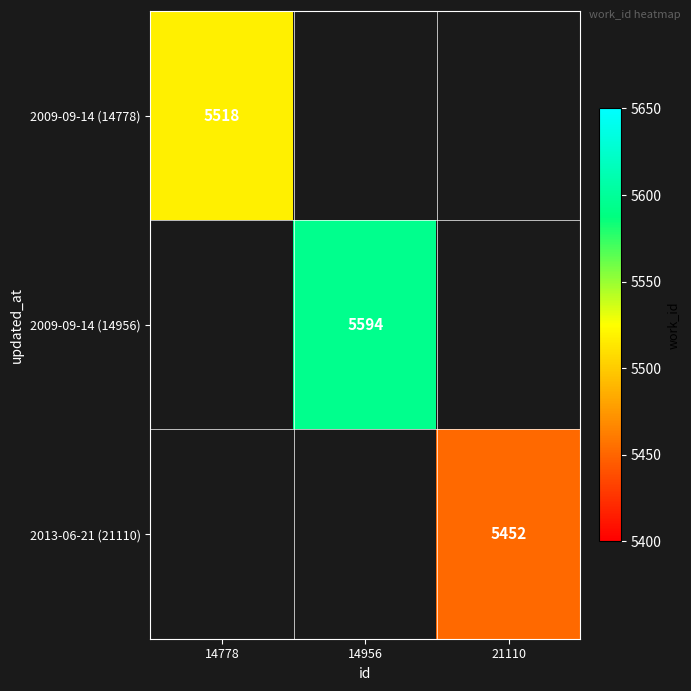

Which category has the lowest value across all series?

21110